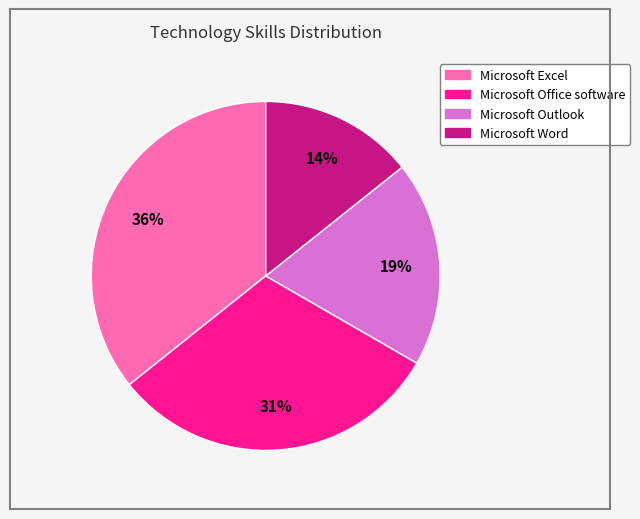

Rank the categories by value from highest to lowest.

Microsoft Excel, Microsoft Office software, Microsoft Outlook, Microsoft Word